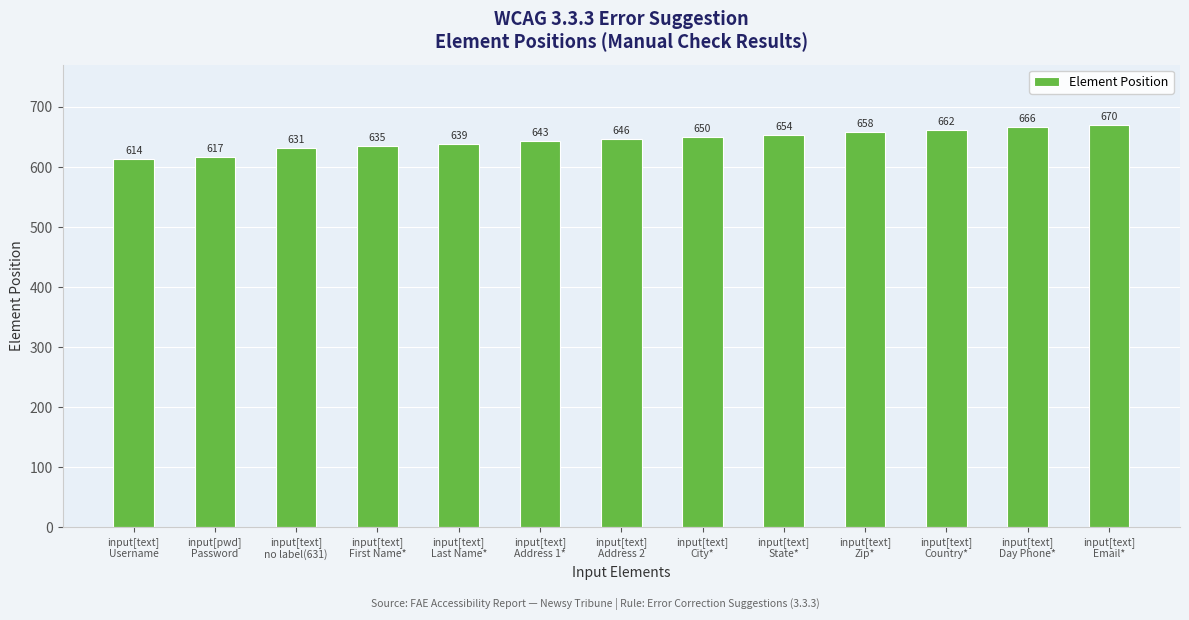

What is the label of the 7th bar from the right?

input[text]
Address 2